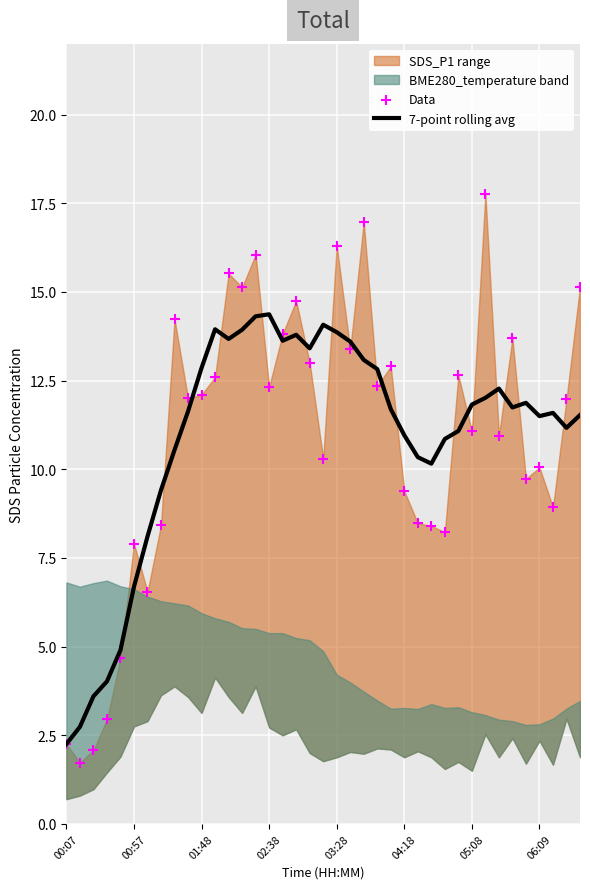

Is the value of 7-point rolling avg at 9 greater than the value of Data at 21?

No